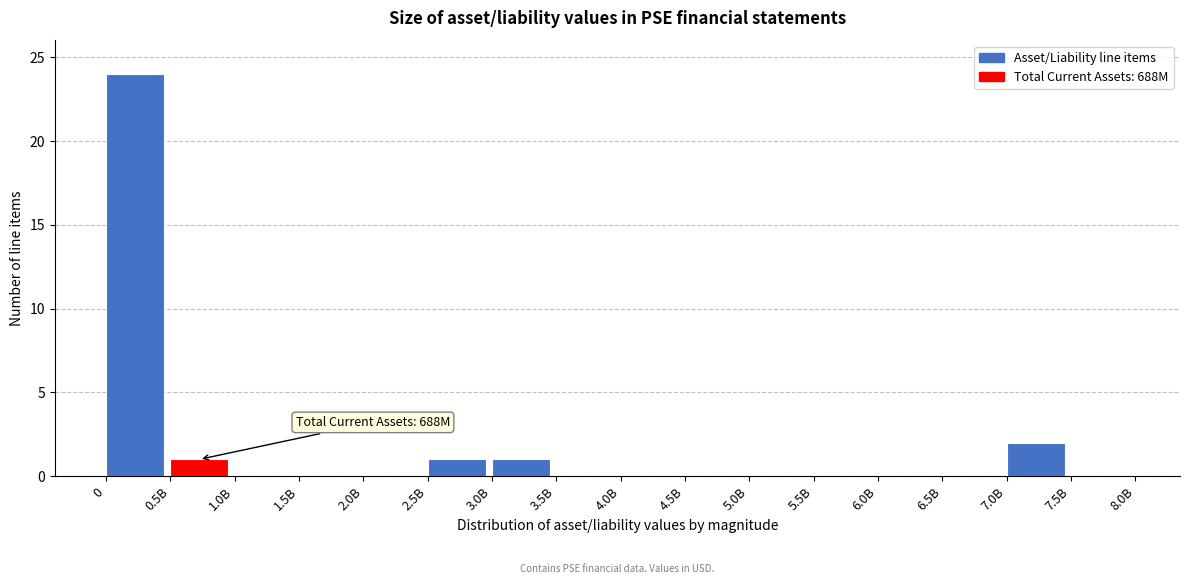

Reading left to right, list all the values displayed in this chart.

0=24	0.5B=1	1.0B=0	1.5B=0	2.0B=0	2.5B=1	3.0B=1	3.5B=0	4.0B=0	4.5B=0	5.0B=0	5.5B=0	6.0B=0	6.5B=0	7.0B=2	7.5B=0